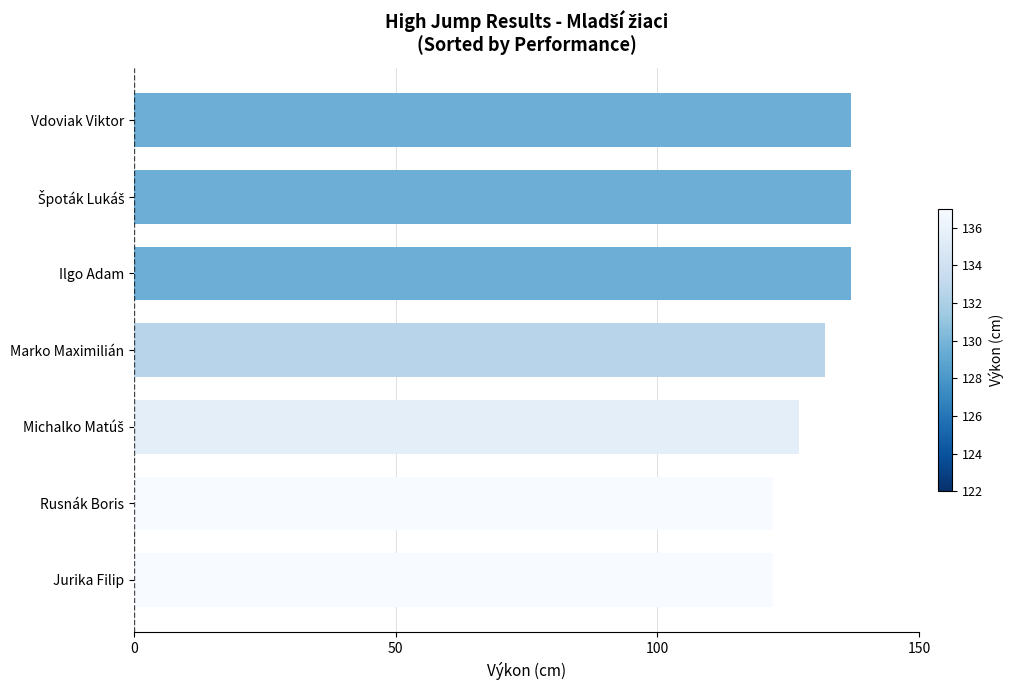

Reading bottom to top, what are all the values shown in this chart?

122	122	127	132	137	137	137